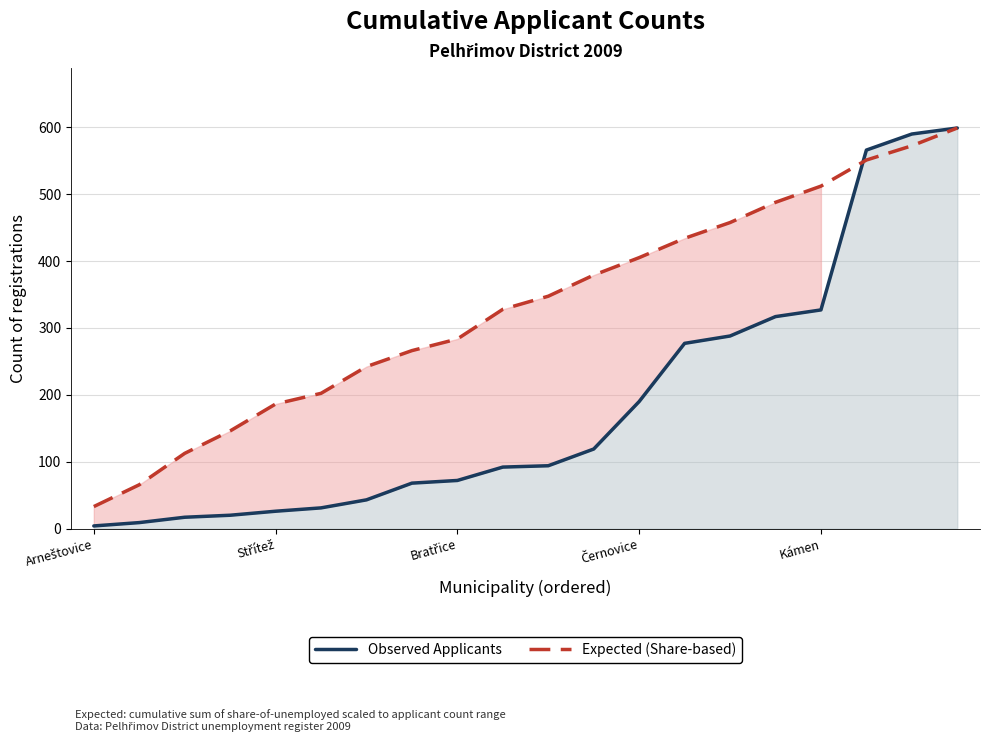

What is the average value of the Expected (Share-based) series?

330.6